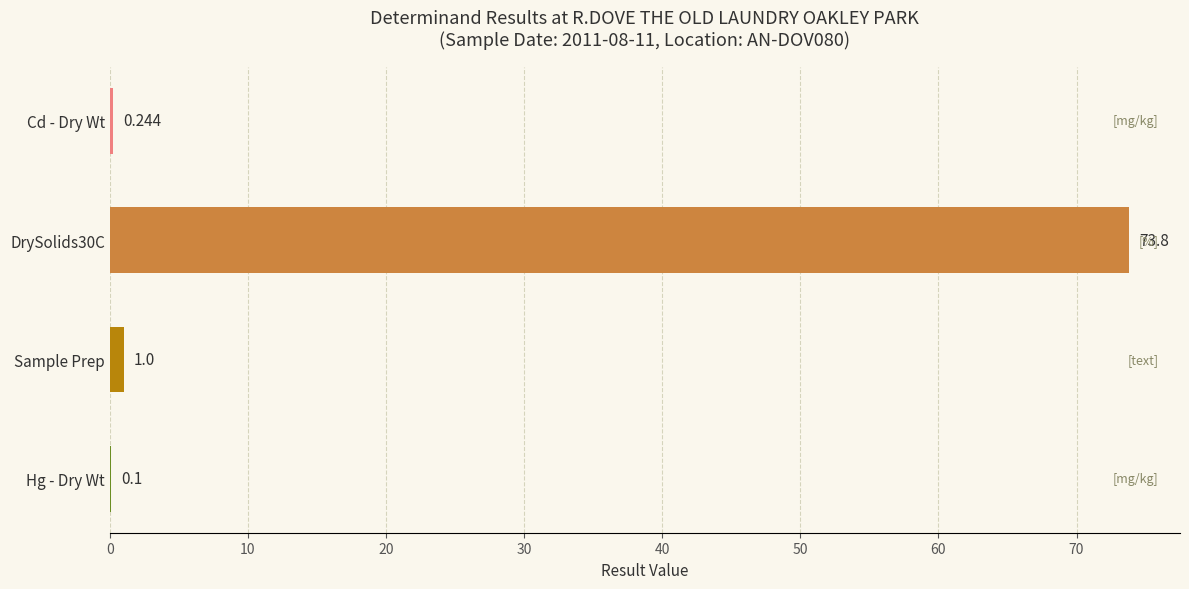

At which label is the value closest to 36?

Sample Prep